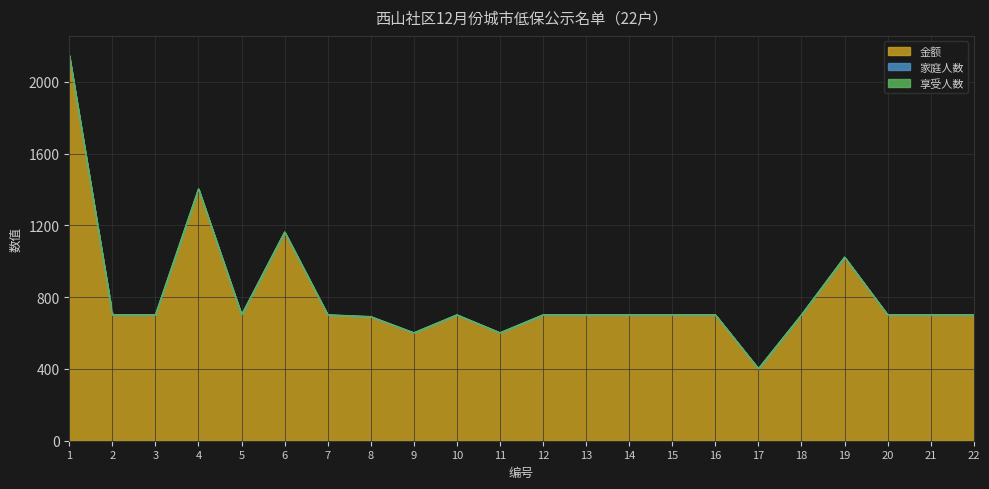

True or false: 享受人数 has a value of 0 at 10.

False